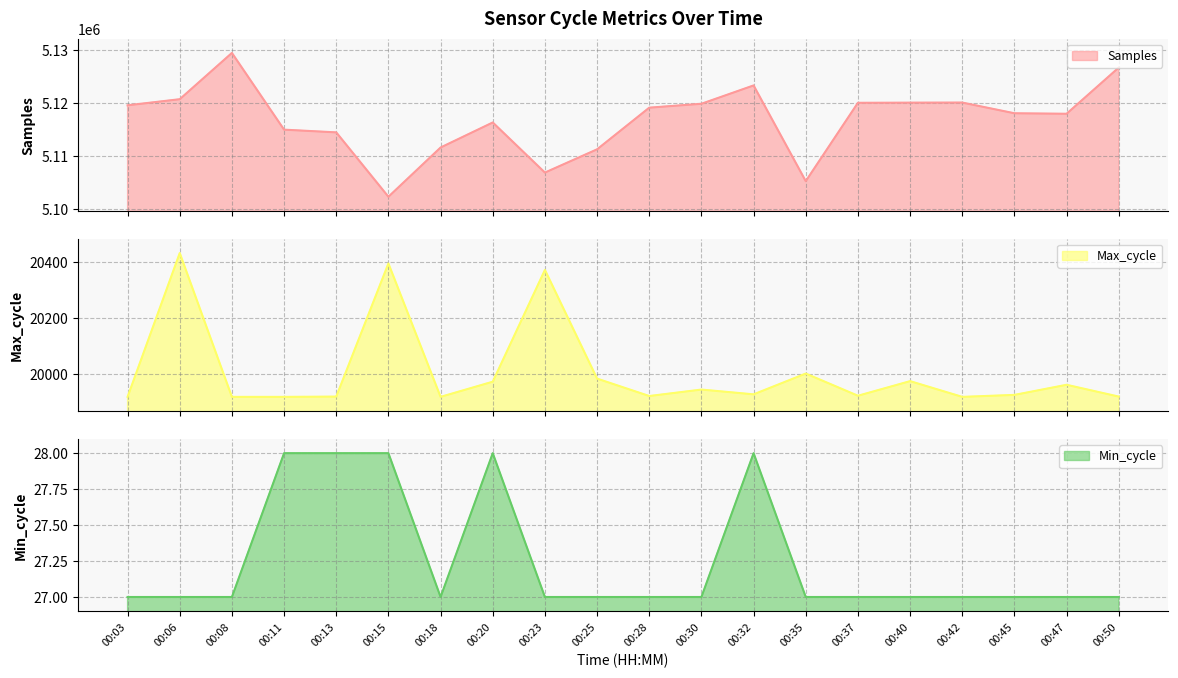

True or false: Max_cycle and Samples cross at least once.

False